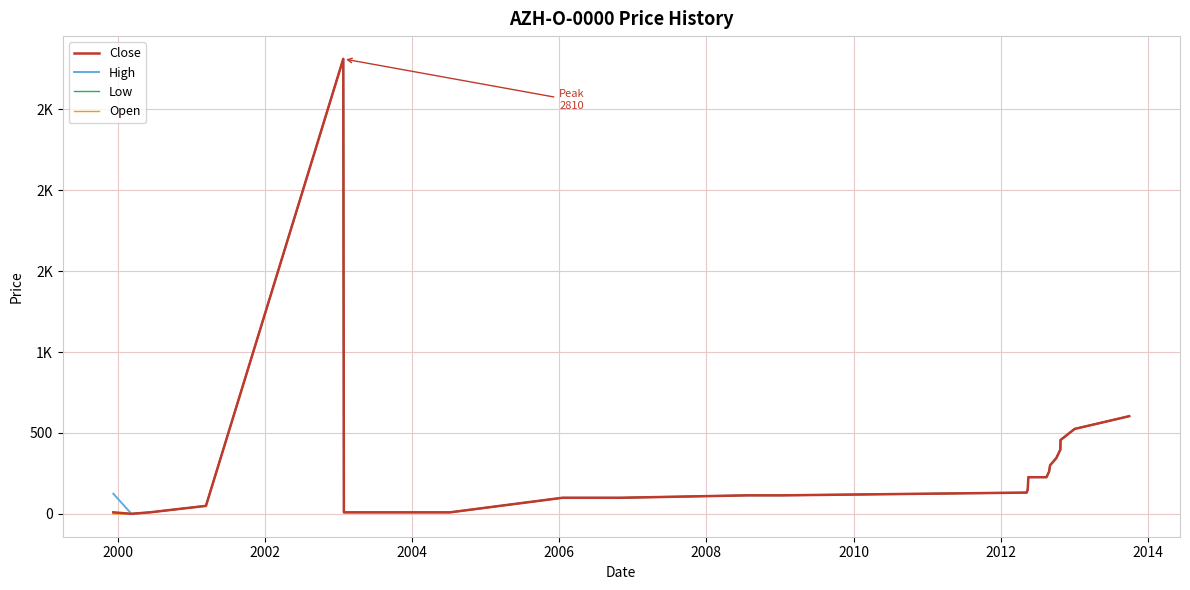

Is this an area chart (filled region under the line)?

No